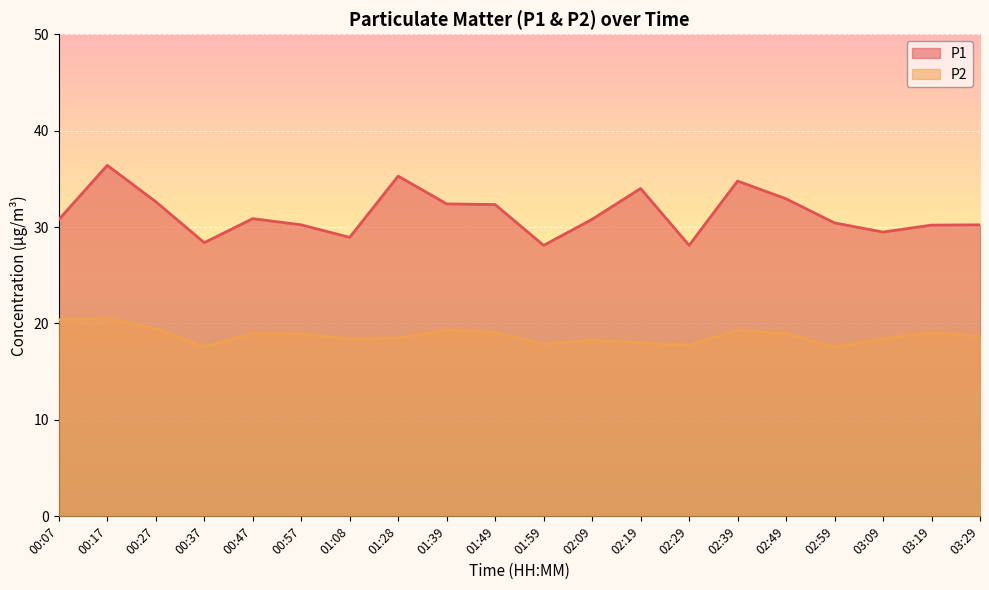

Which series has the largest range (max minus min)?

P1